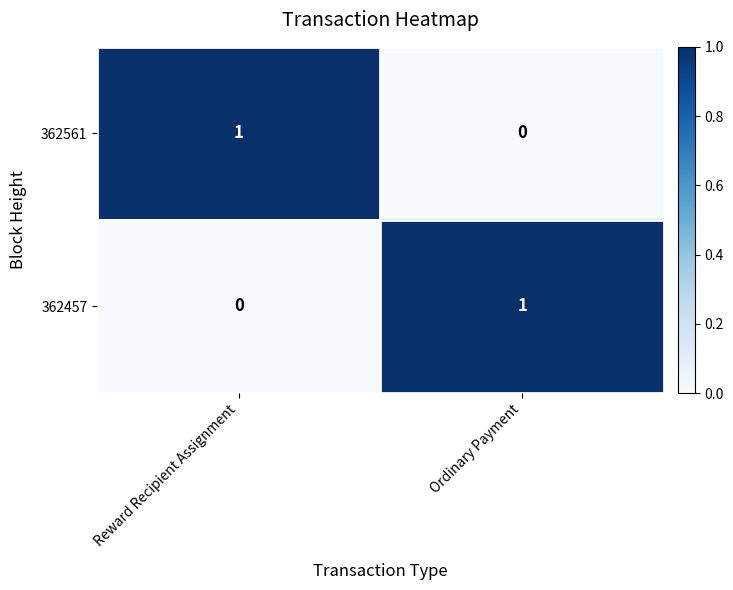

What is the spread (max minus min) of values at Reward Recipient Assignment?

1